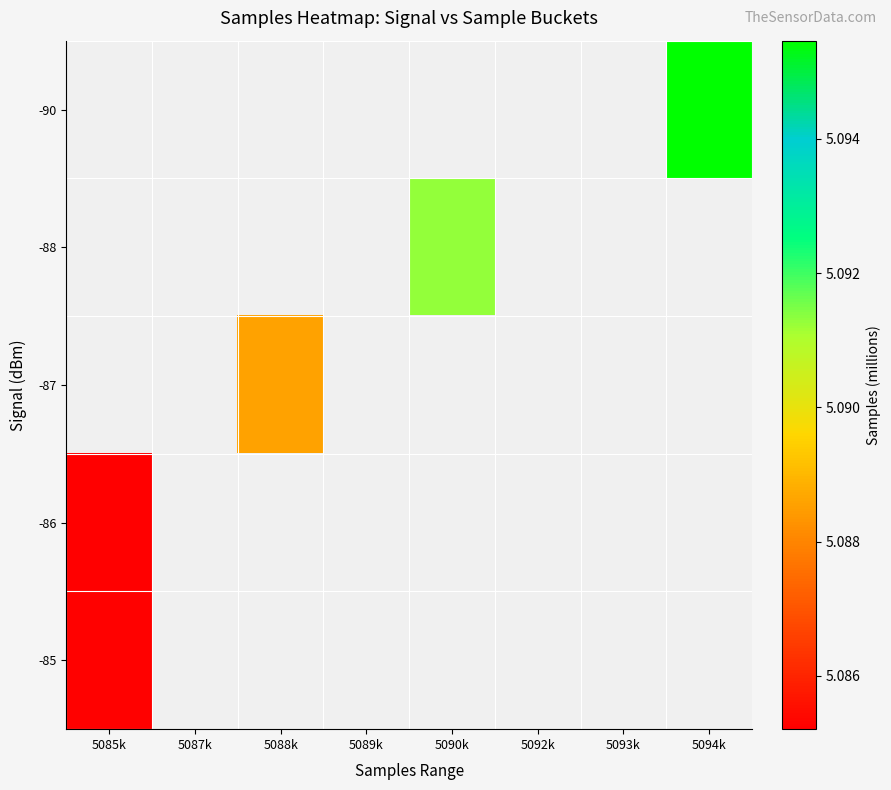

Which category has the lowest value across all series?

5085k